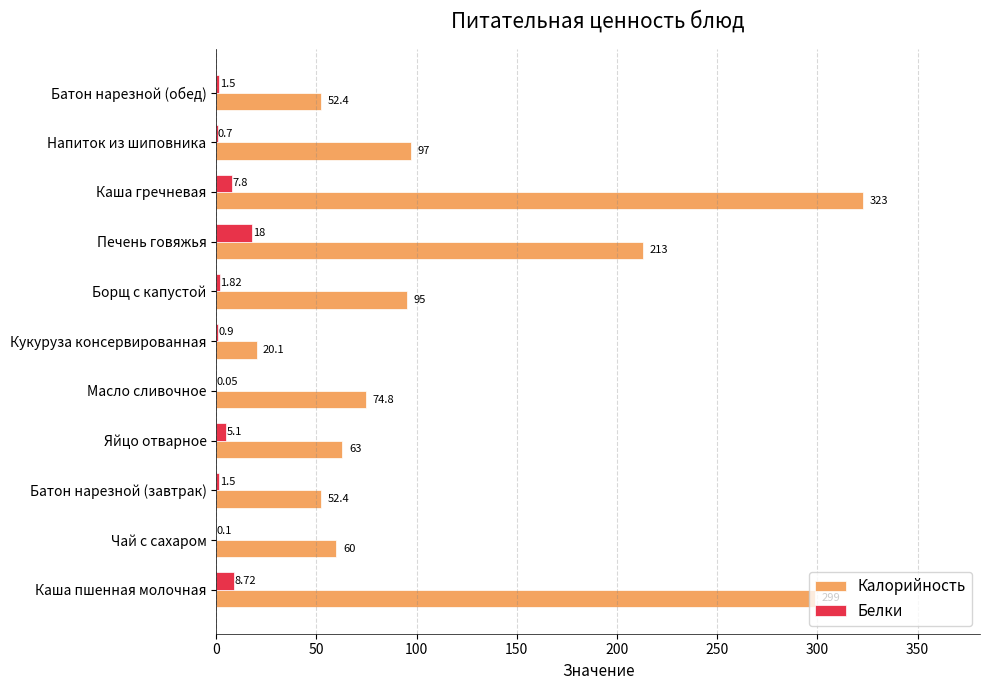

What is the sum of all Калорийность values?

1349.7